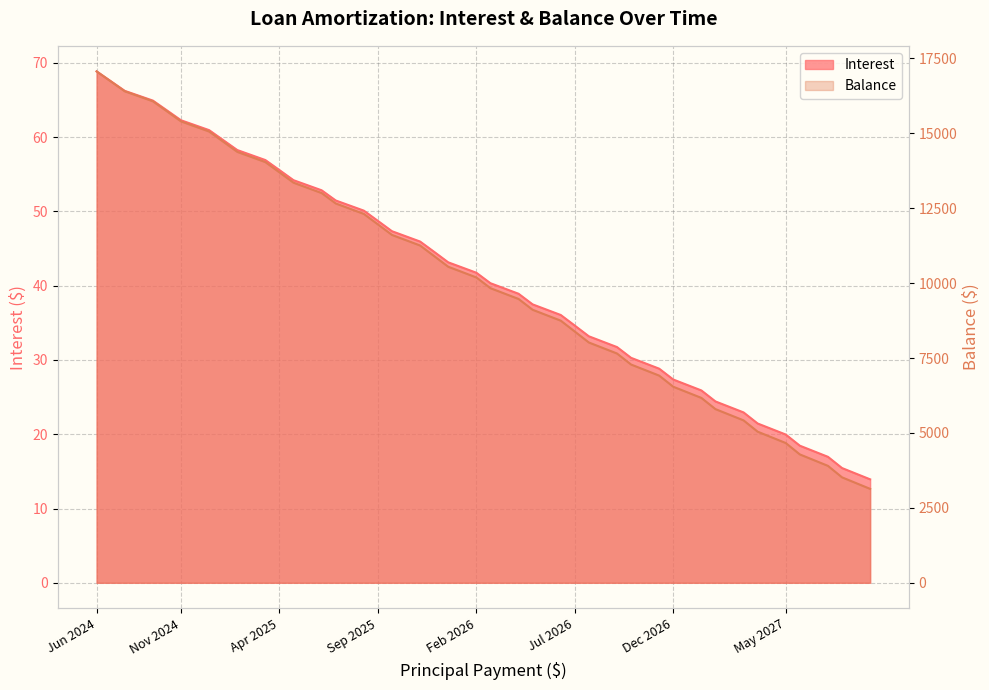

At which label does Interest reach its minimum?

Sep 2027